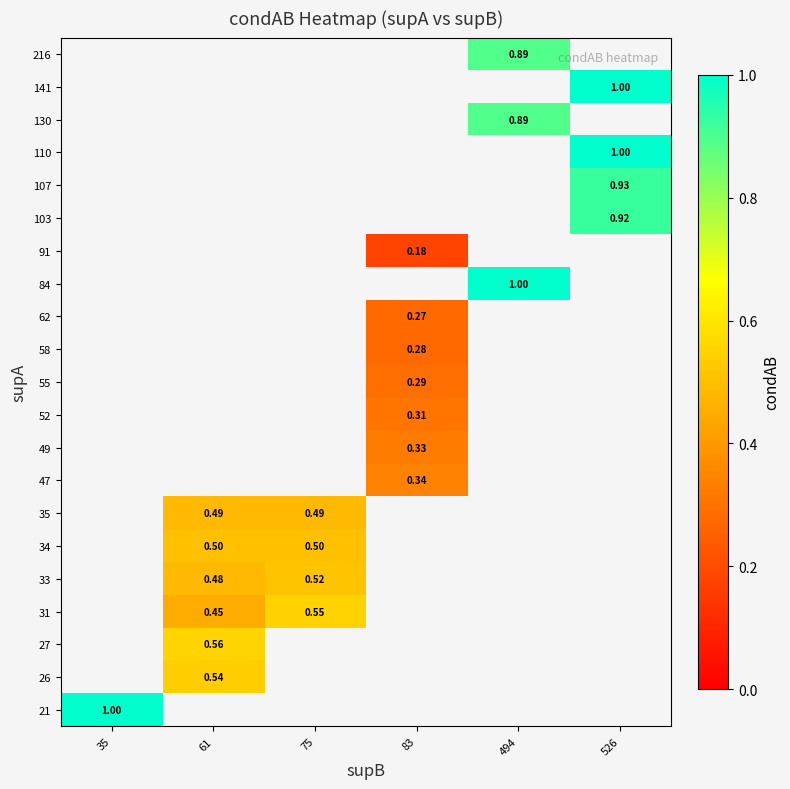

How many categories are shown in the chart?

6